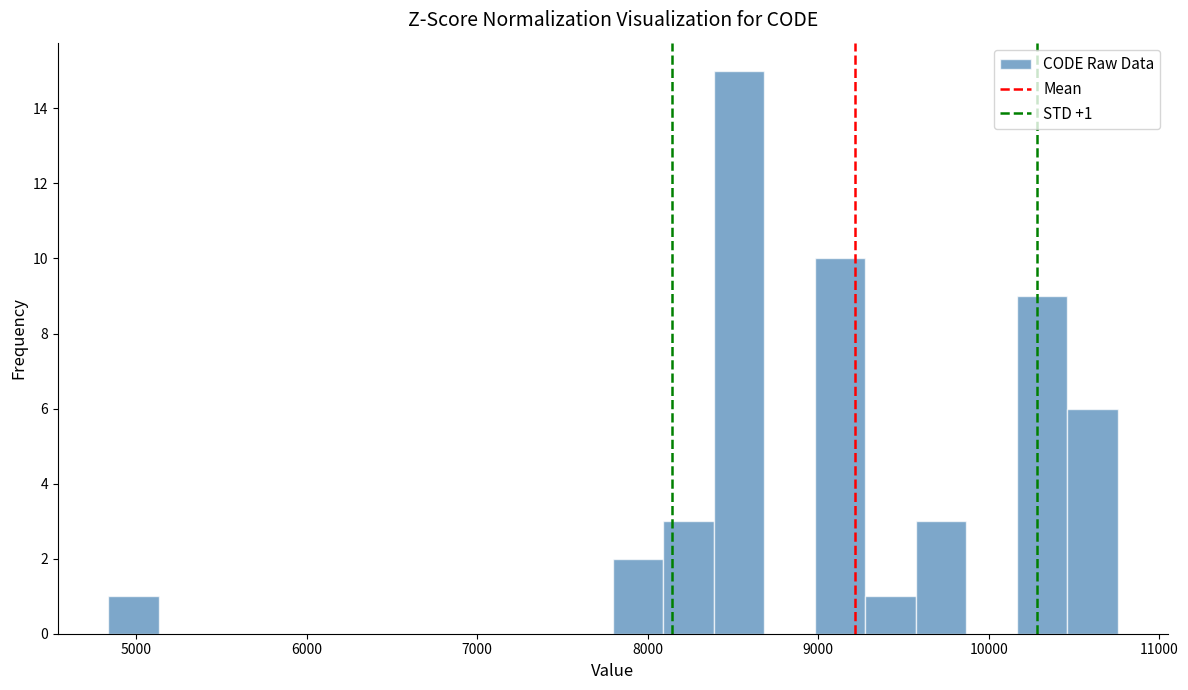

Read against the x-axis, roughly where is the centre of the tallest bar?

8500